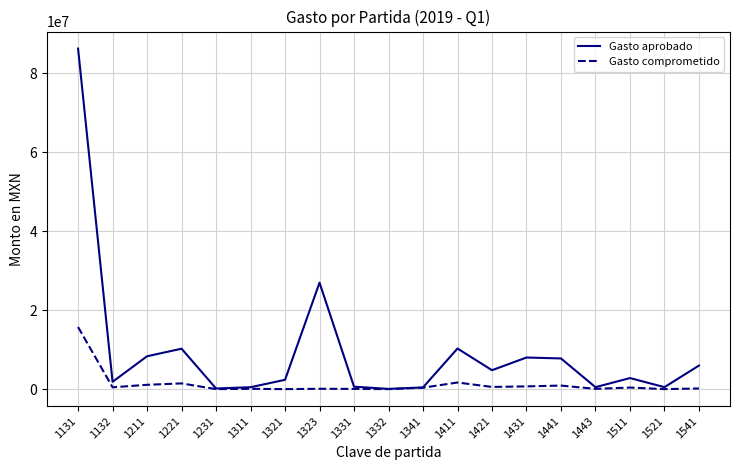

Does the chart display data point markers on the line(s)?

No